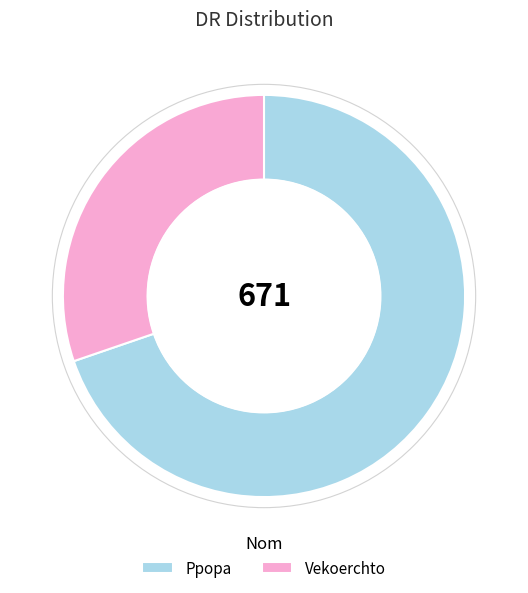

What is the largest slice in the pie chart?

Ppopa